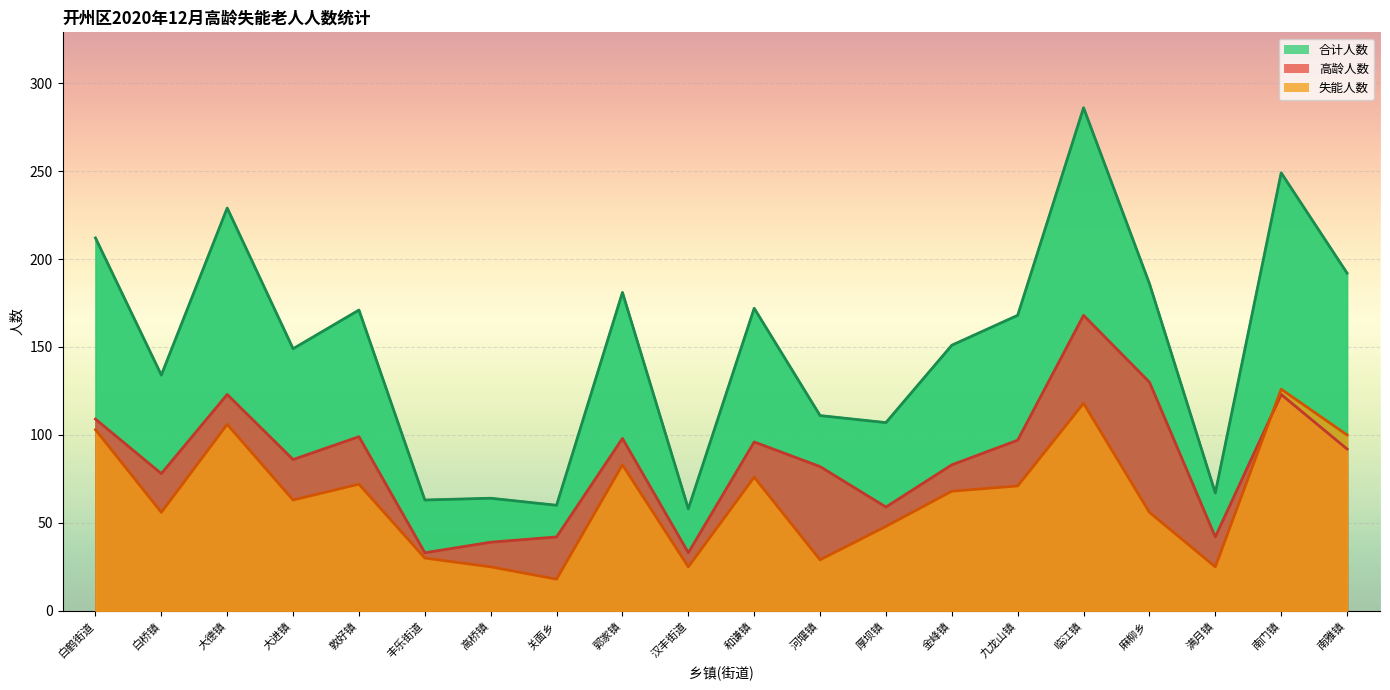

The 高龄人数 series shows 131 at 南雅镇. True or false?

False